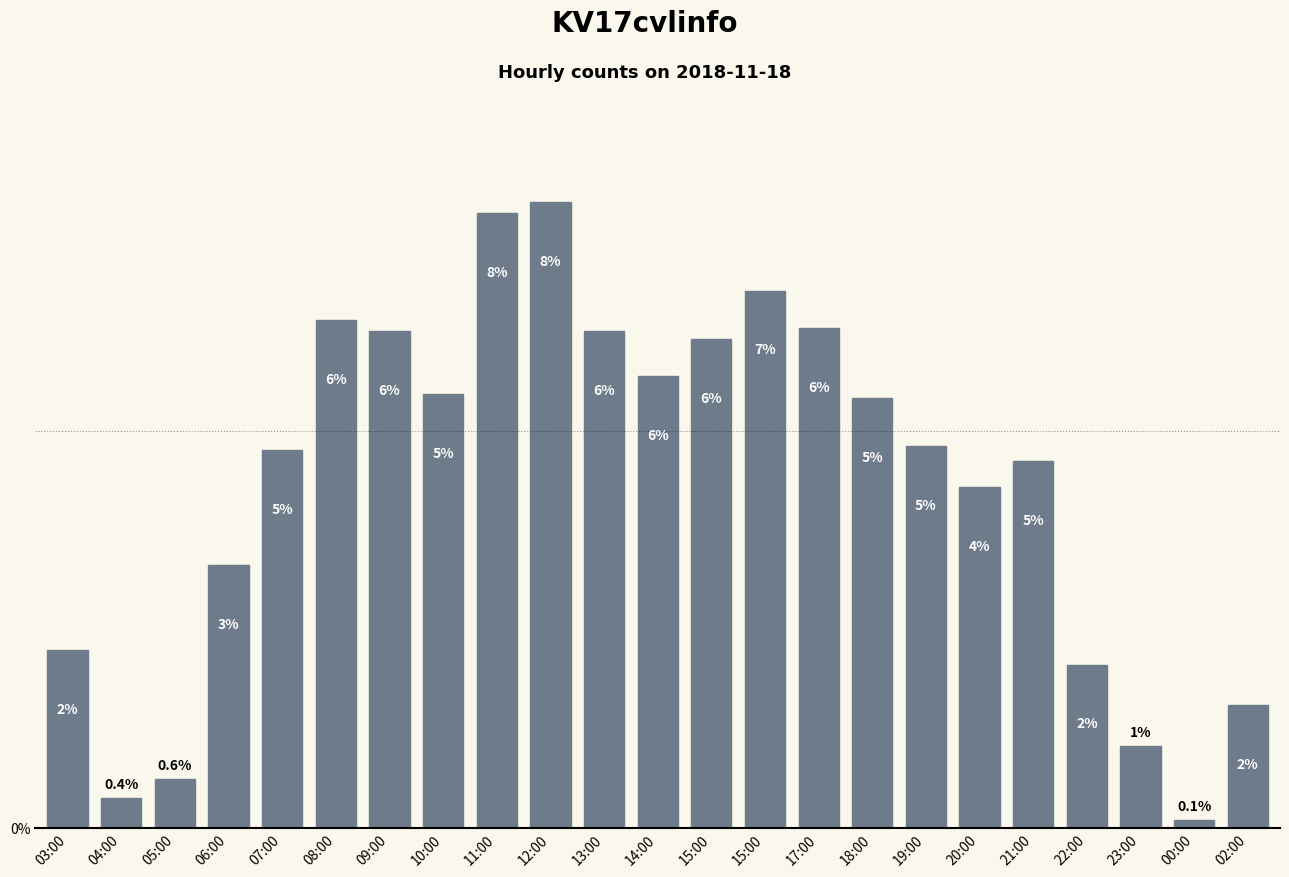

What is the difference between the values at 23:00 and 04:00?

14